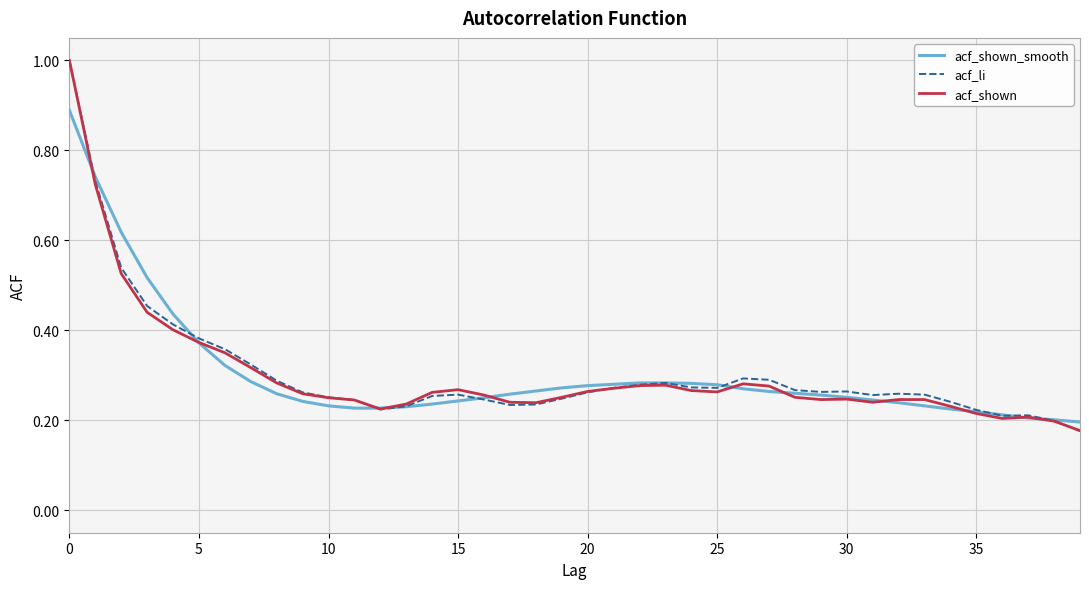

What is the maximum value shown in the chart?

1.0